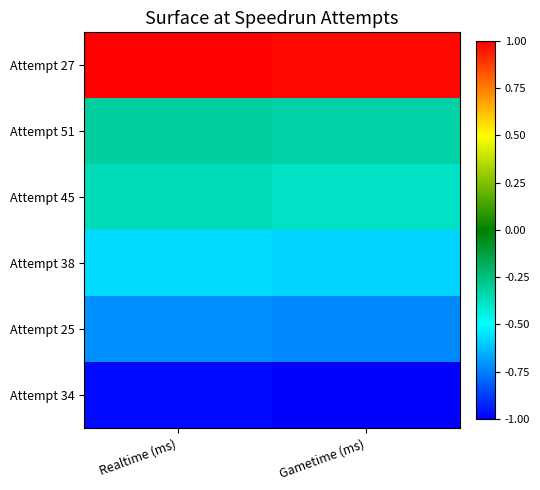

At how many categories does at least one series exceed 0?

2